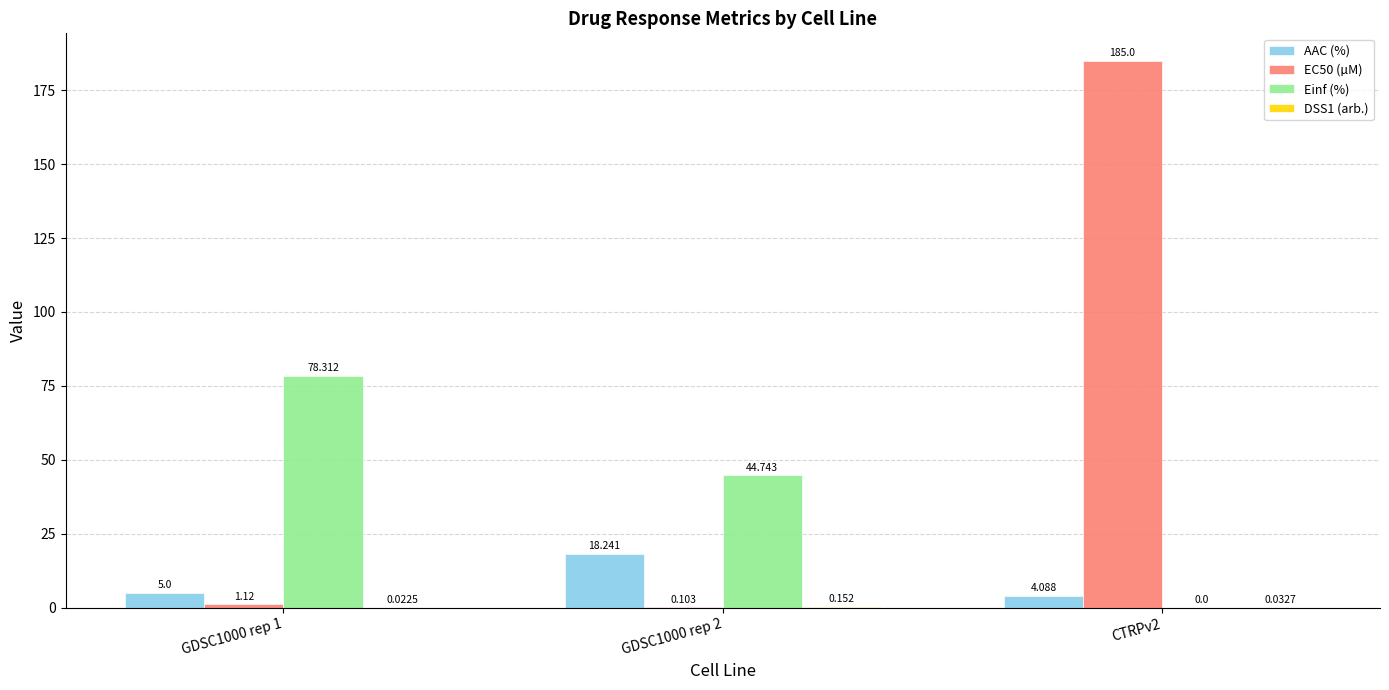

Which series changed the most between GDSC1000 rep 1 and GDSC1000 rep 2?

Einf (%)